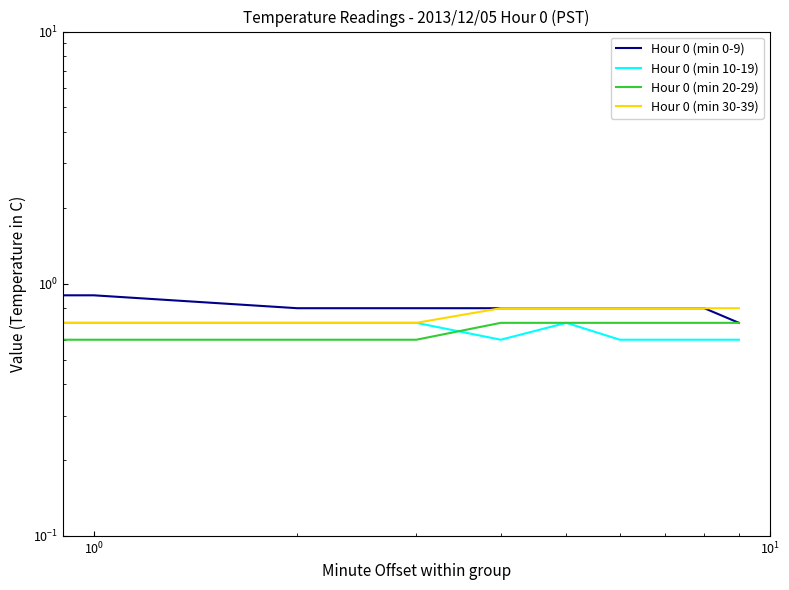

At which category is the sum across all series the highest?

5